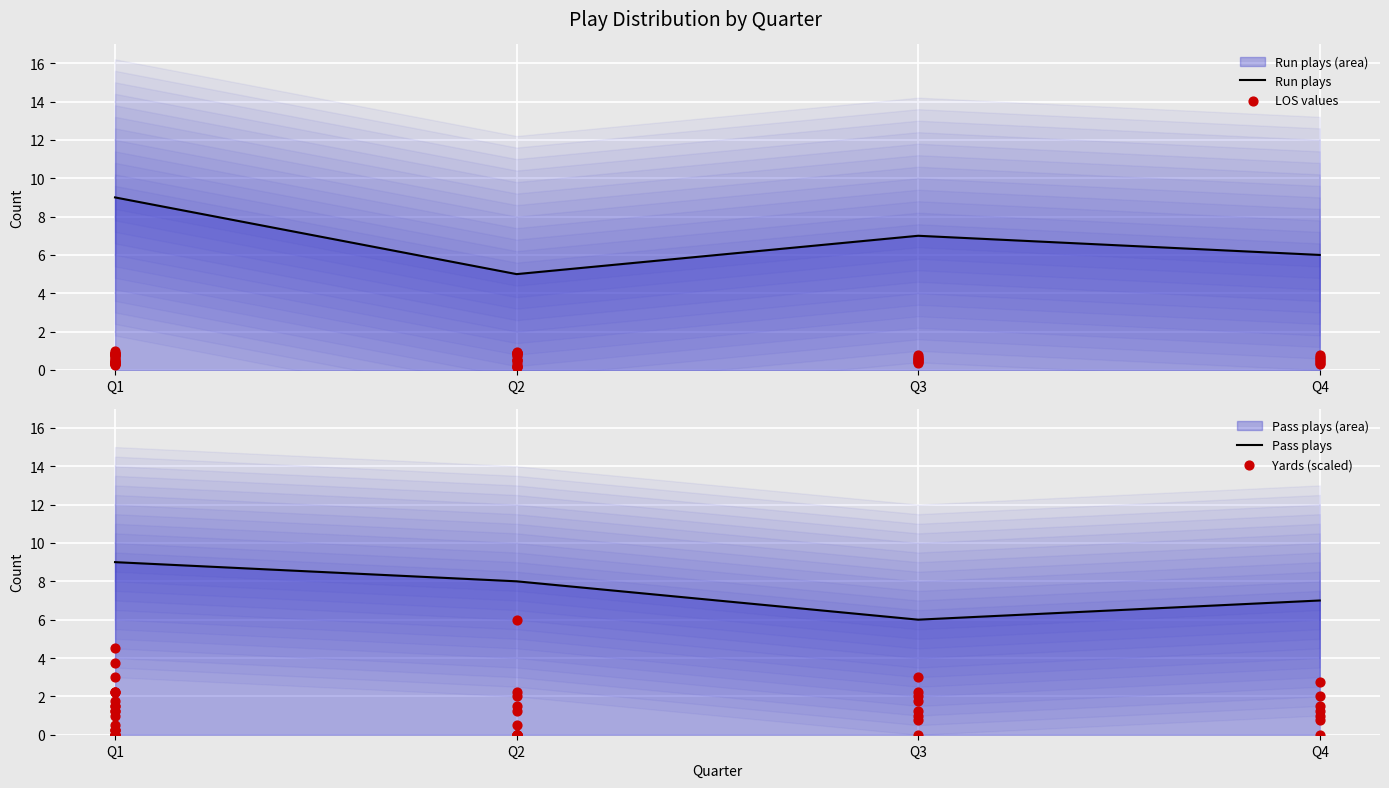

Between Q1 and Q3, which is larger?

Q1